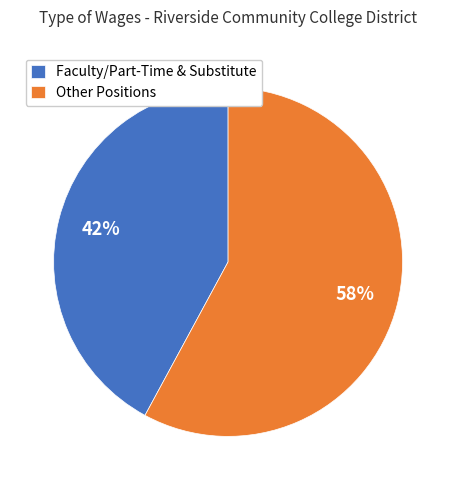

Which slice is the largest?

Other Positions